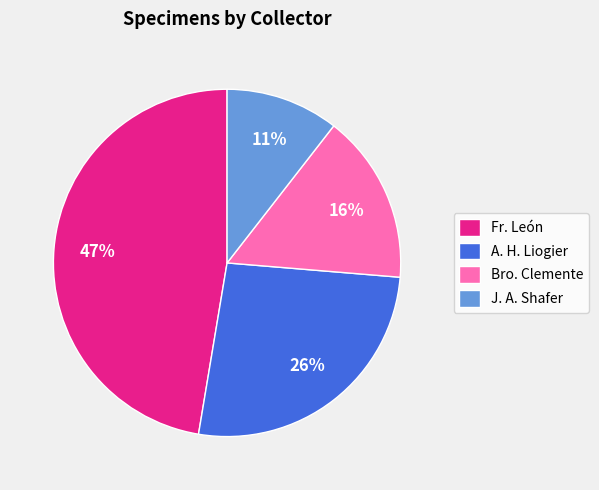

What is the largest slice in the pie chart?

Fr. León